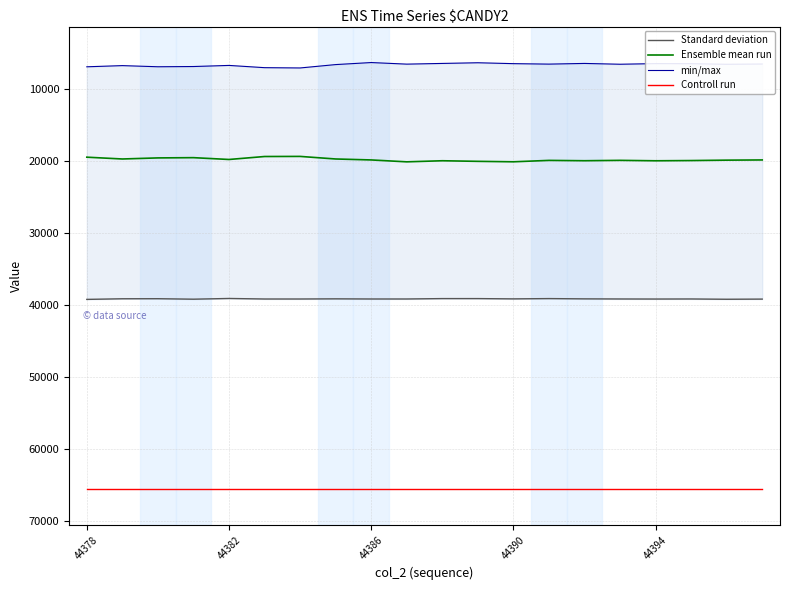

True or false: min/max and Standard deviation cross at least once.

False